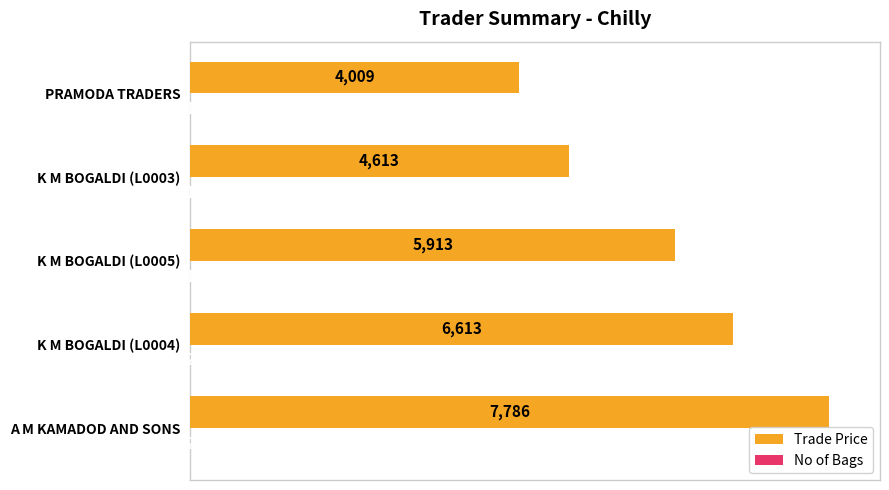

Is it true that Trade Price equals 8987 at K M BOGALDI (L0004)?

False